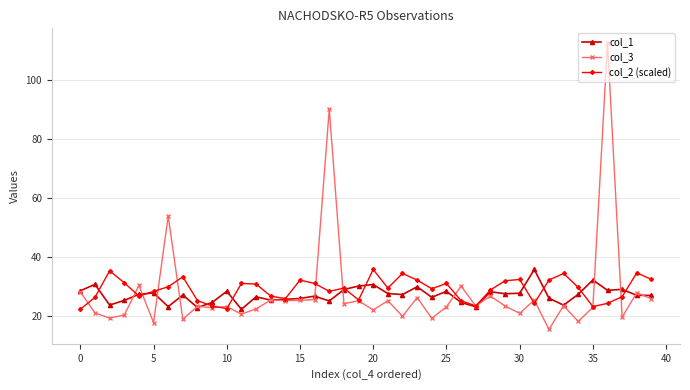

True or false: col_3 has more than 2 interior local peaks.

True